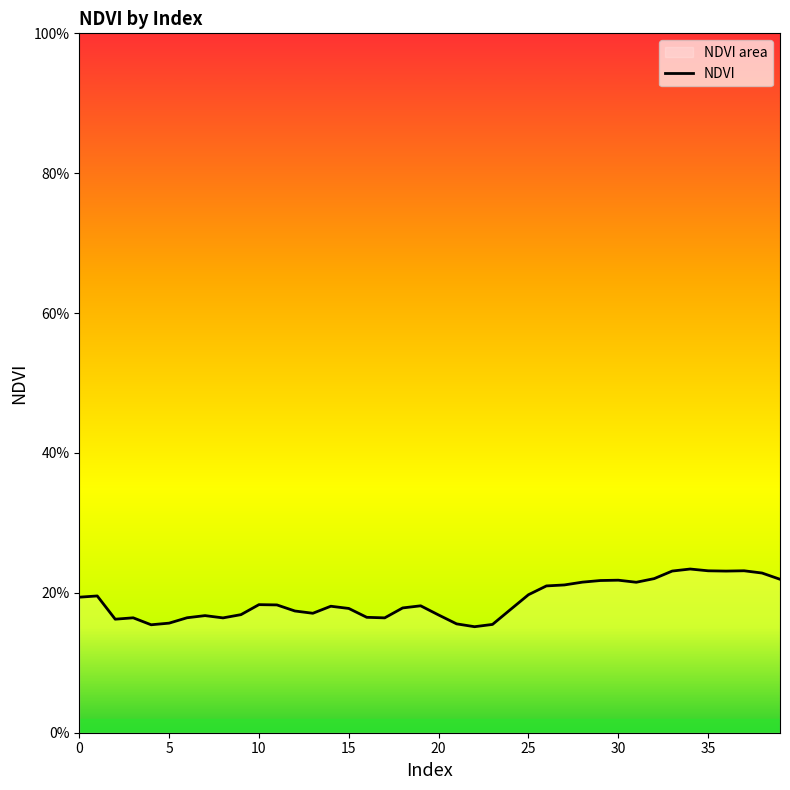

Count the values in the range 0 to 1.

40